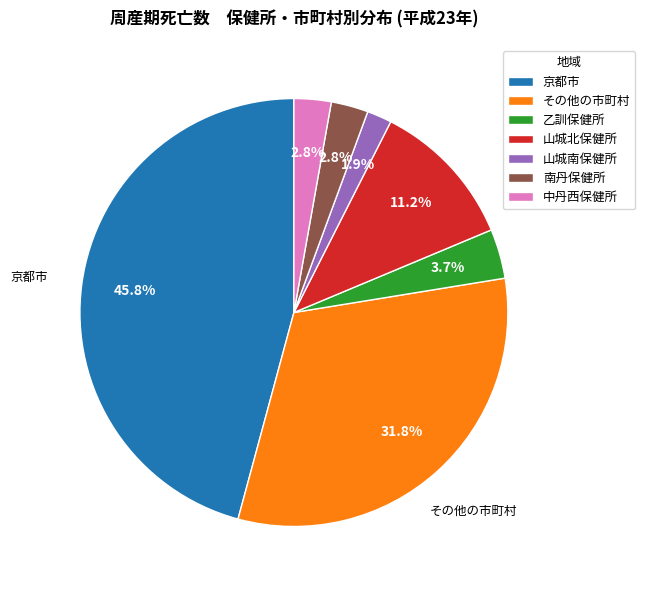

Does any single category account for the majority?

No